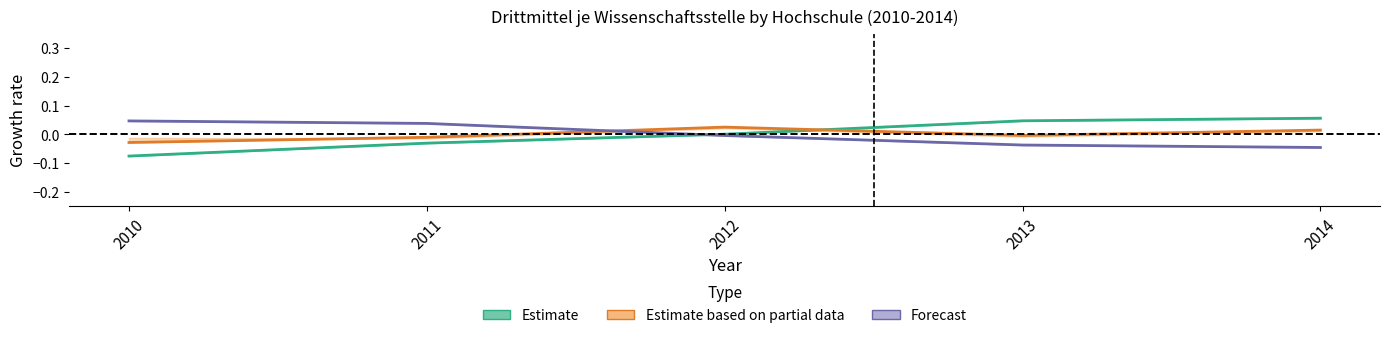

True or false: Forecast (FH Aachen) has a value of -0.0 at 2012.

True